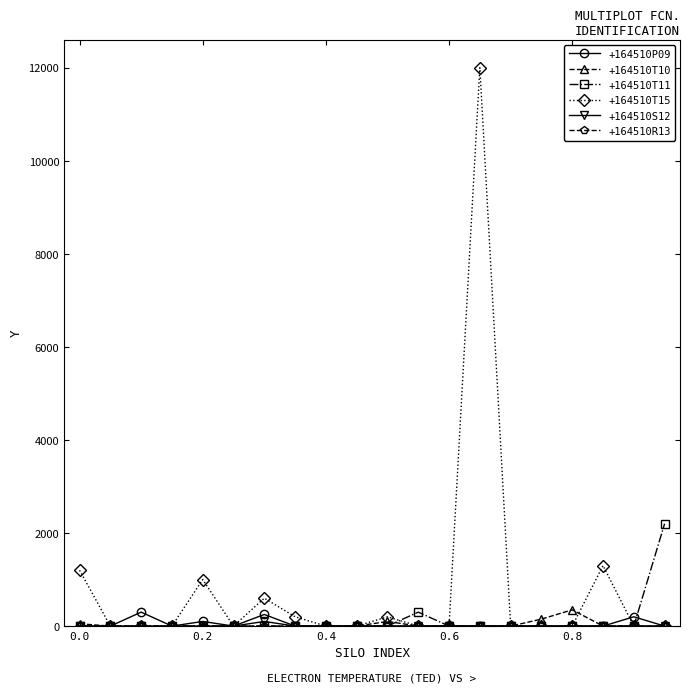

Which series has the largest total across all categories?

+164510T15